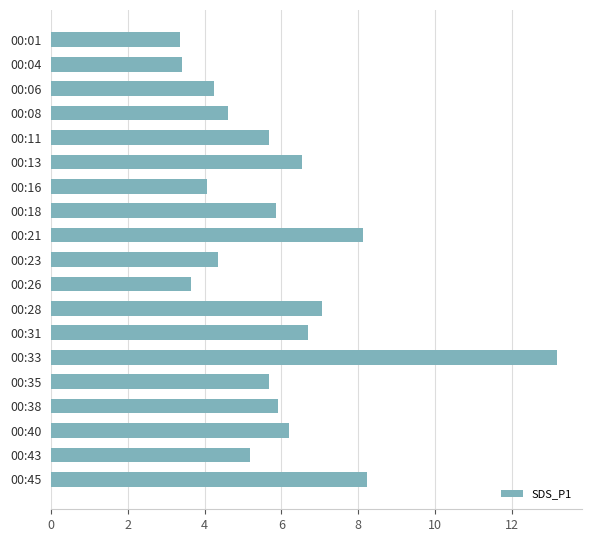

What is the ratio of the value at 00:21 to the value at 00:43?

1.6